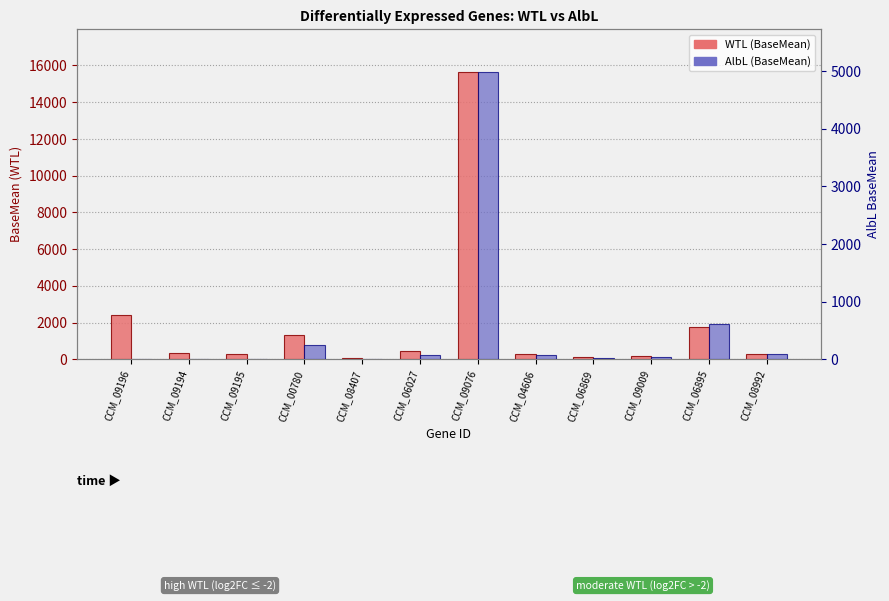

How many series are shown in this chart?

2